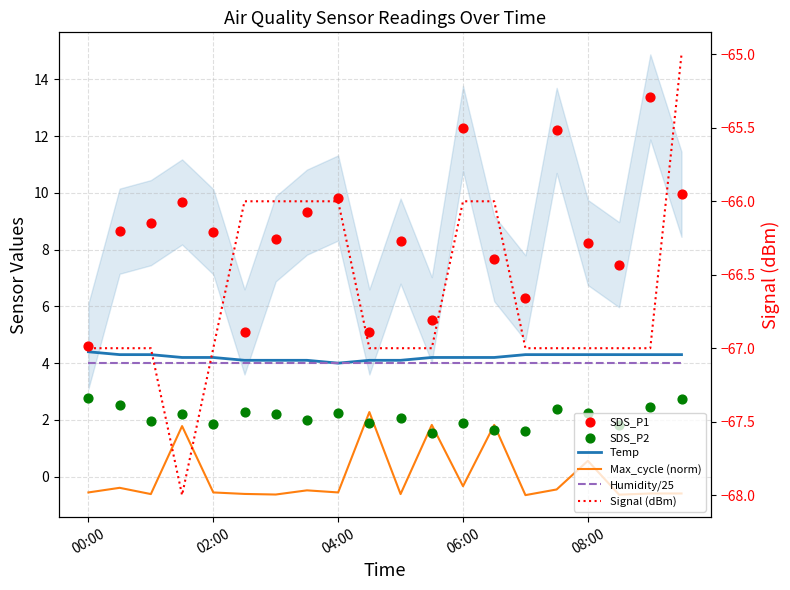

At how many categories does at least one series exceed -2?

20